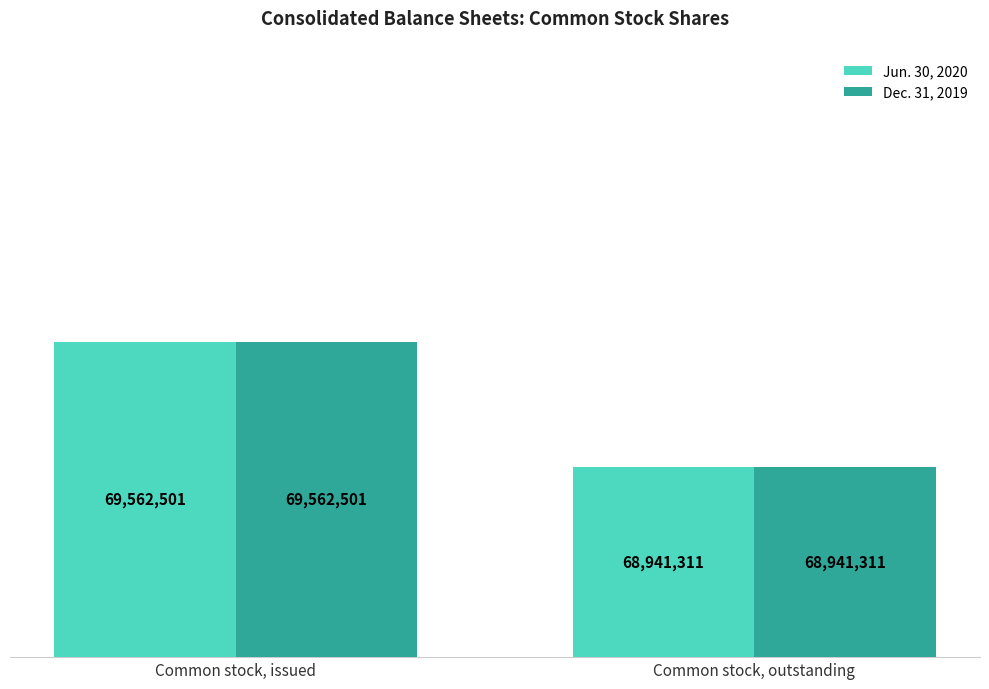

At how many categories does at least one series exceed 69272304?

1